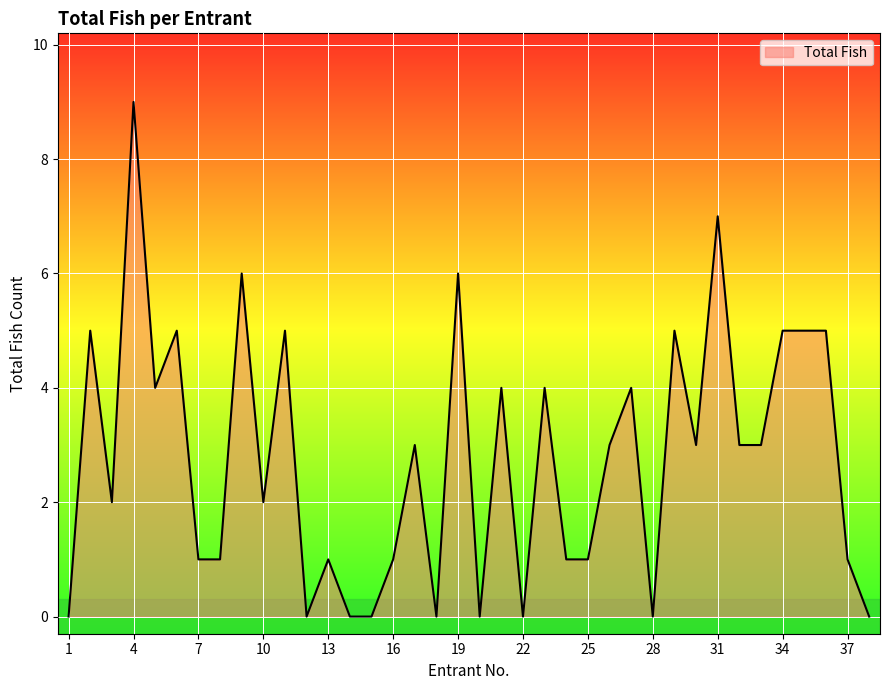

What is the average value?

3